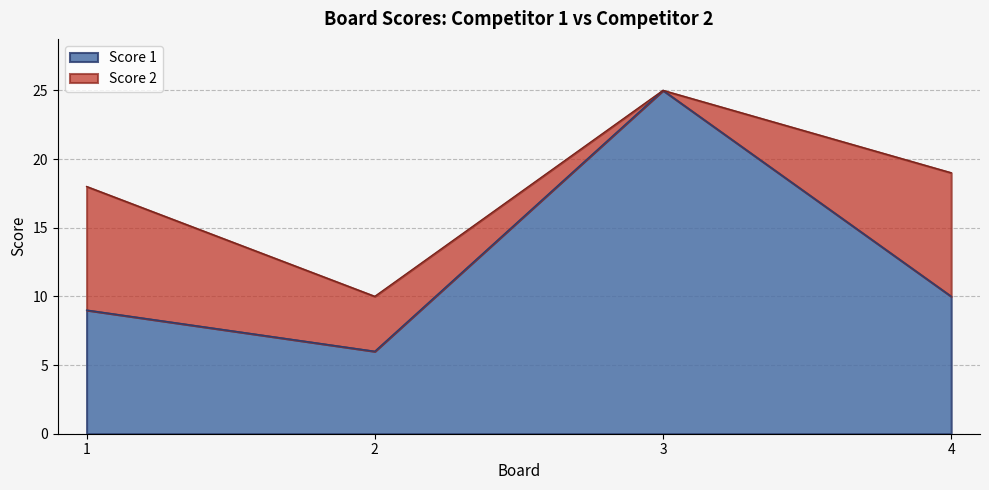

How many points are higher than both their immediate neighbors (excluding endpoints)?

1